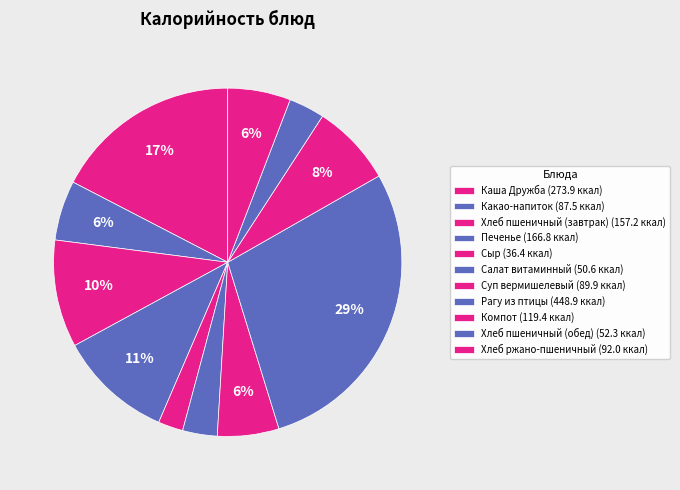

What percentage is the Печенье slice, to the nearest percent?

11%